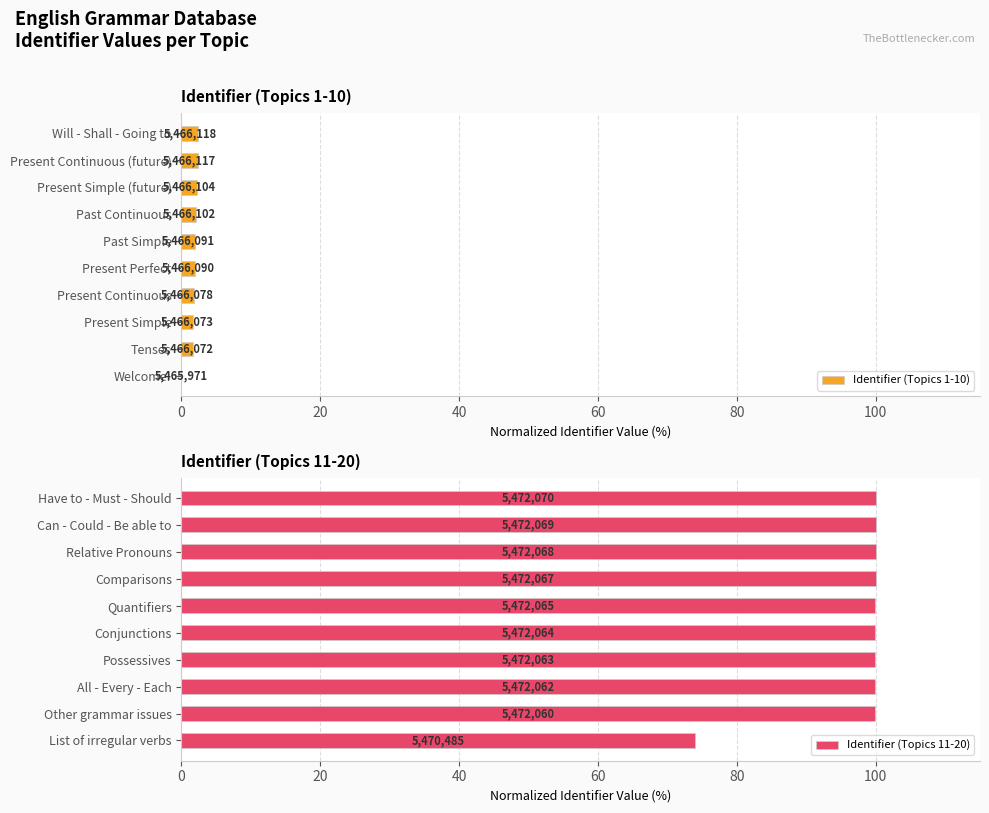

How many distinct data groups are displayed?

2